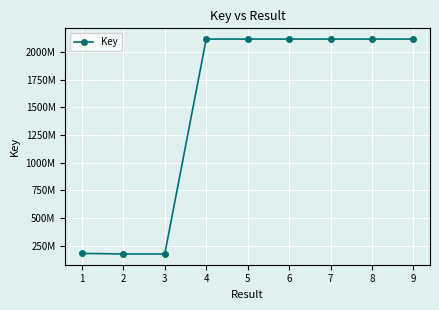

List the labels in order of value, smallest first.

3, 2, 1, 6, 8, 9, 7, 5, 4